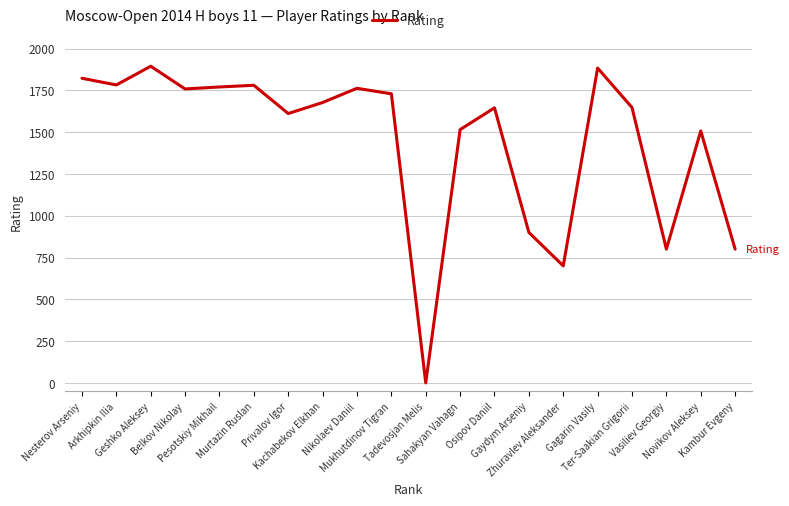

Where does the data first go above 1677?

Nesterov Arseniy